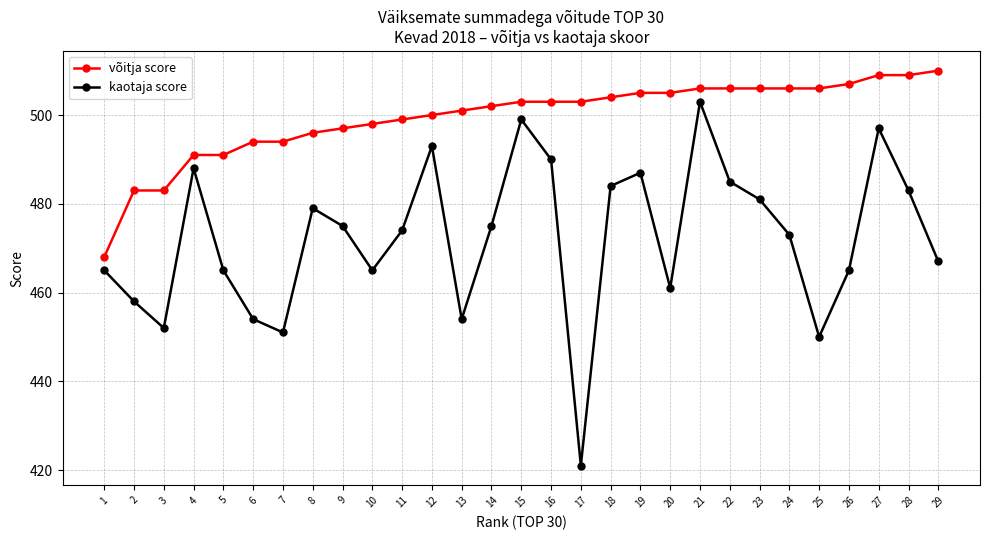

What is the sum of the kaotaja score values at 18 and 2?

942